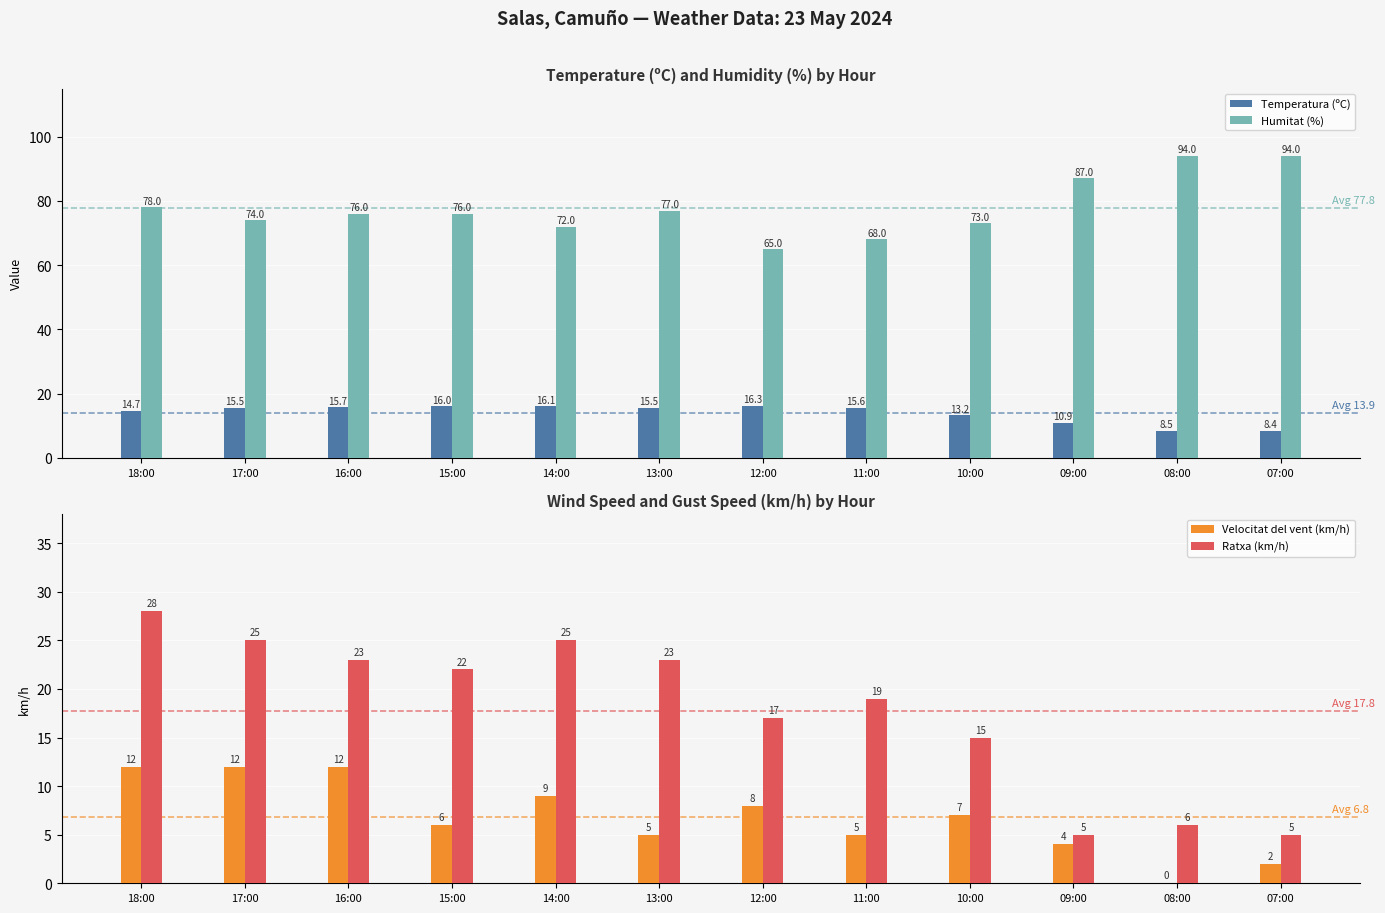

The value of Temperatura (ºC) at 16:00 is 15.7. True or false?

True